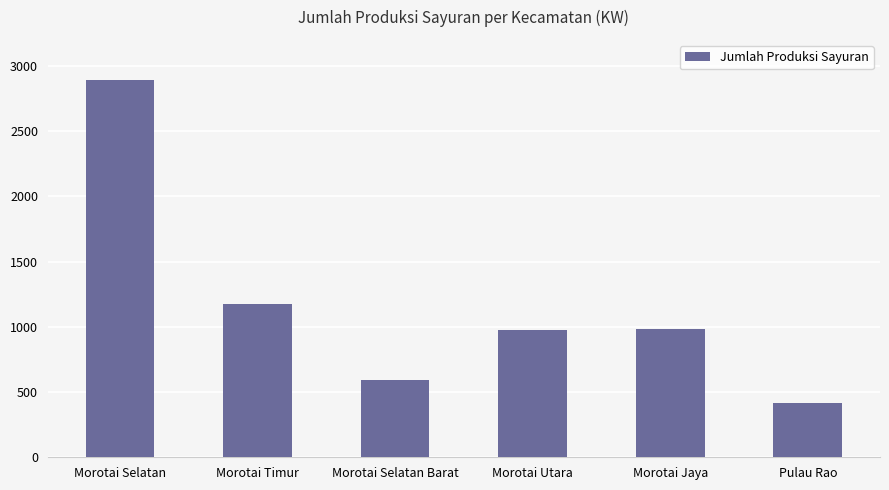

At which category does the chart reach its peak across all series?

Morotai Selatan